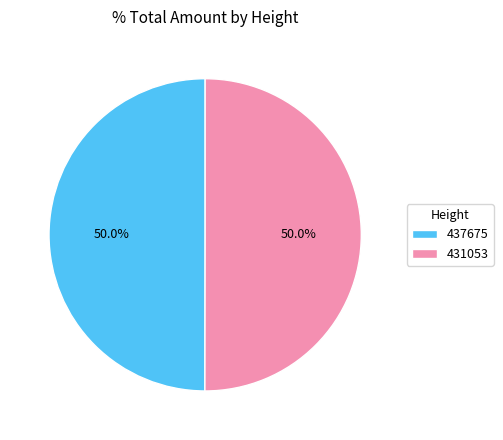

To the nearest percent, what percentage of the pie is 437675?

50%